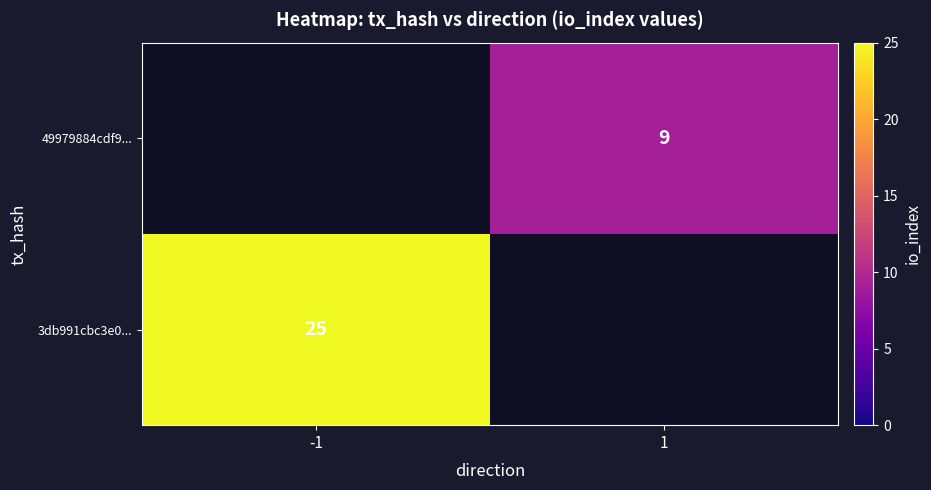

The 49979884cdf9... series shows 9 at 1. True or false?

True